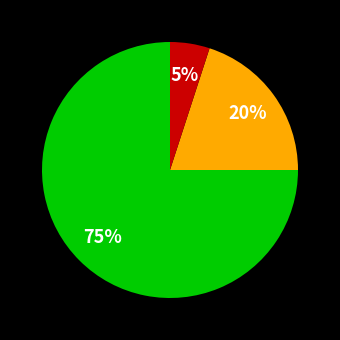

How many segments does this pie chart have?

3